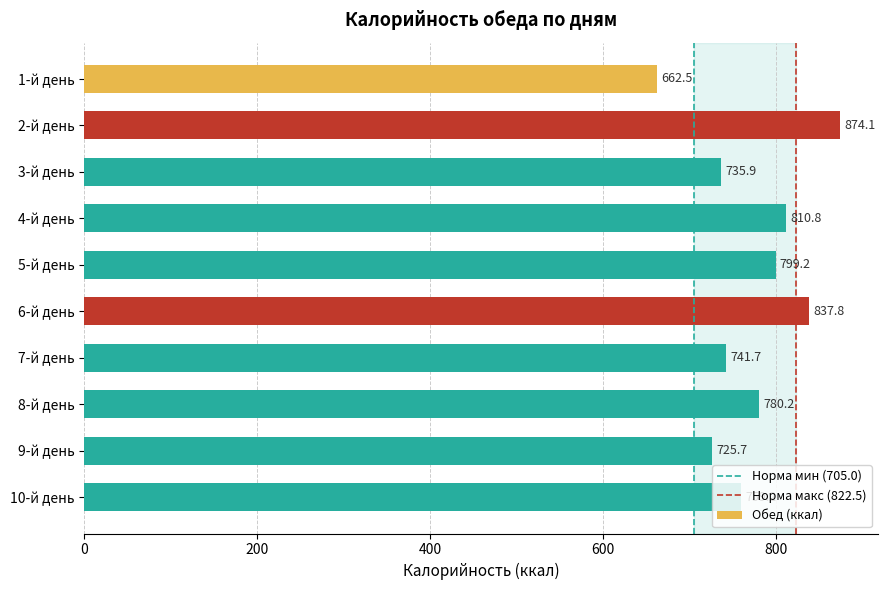

What is the smallest value displayed?

662.5